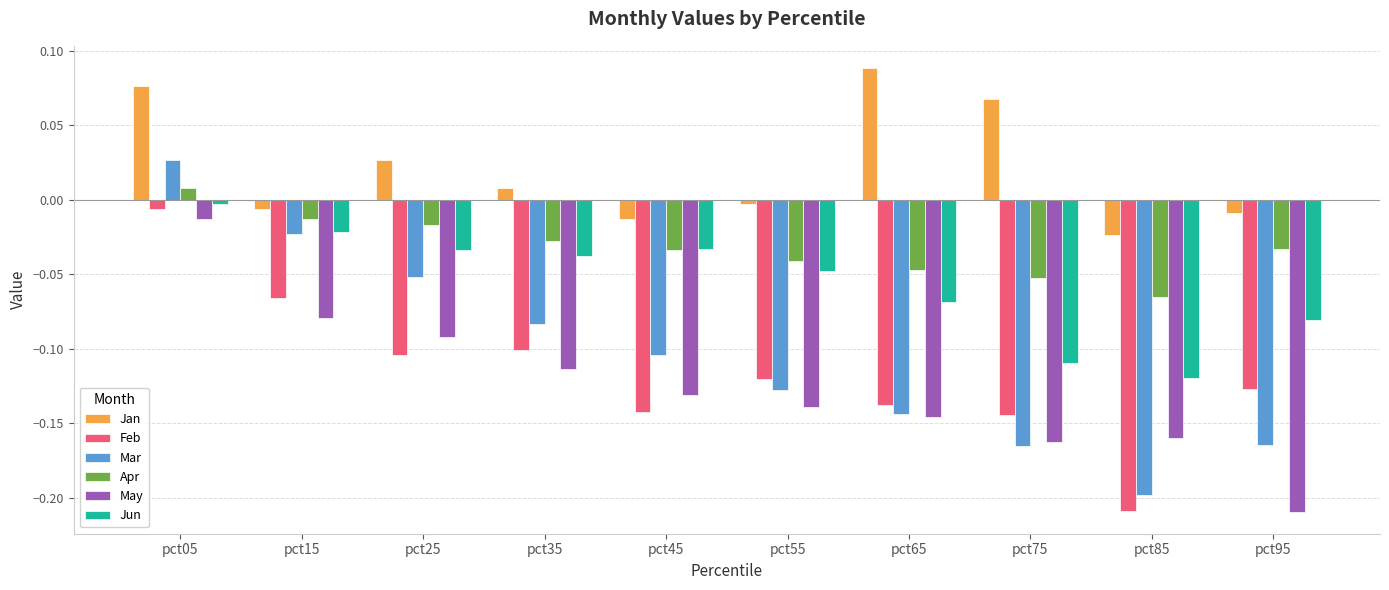

Rank the categories by May value from lowest to highest.

pct95, pct75, pct85, pct65, pct55, pct45, pct35, pct25, pct15, pct05